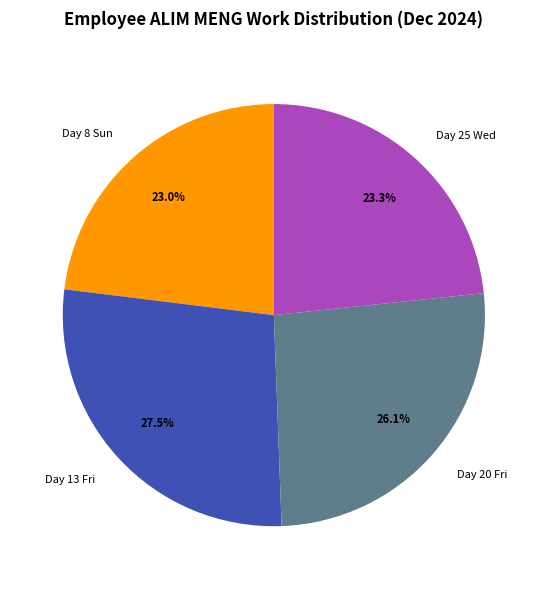

What percentage do Day 25 Wed and Day 20 Fri together represent?

49.4%